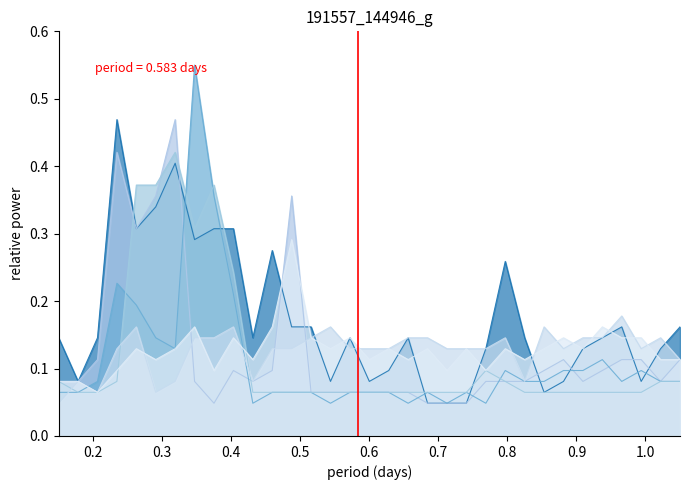

Count the number of data series in this chart.

6